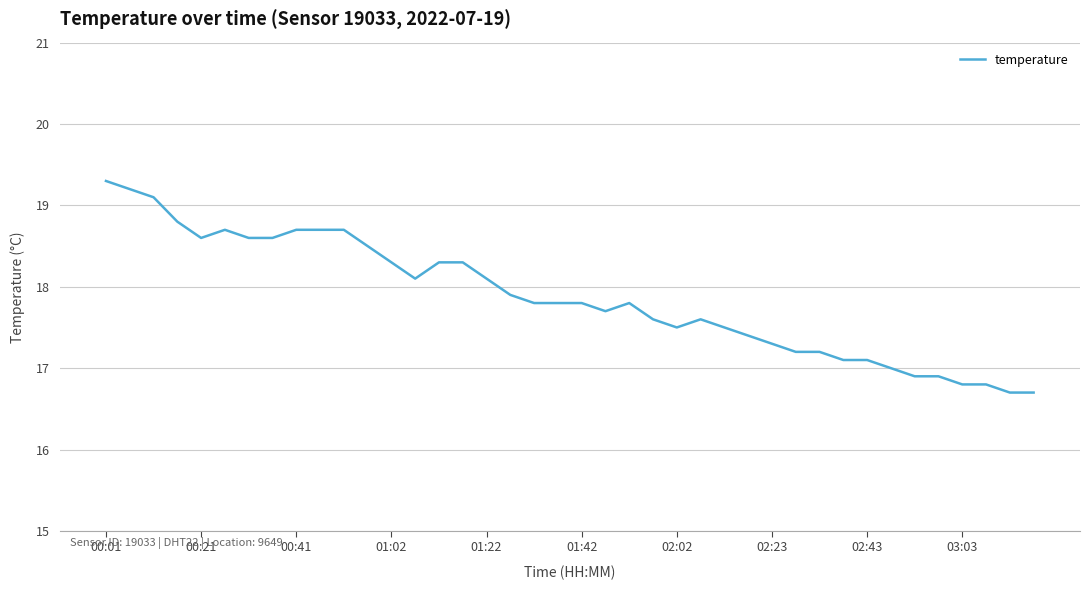

True or false: there are more than 0 points higher than both neighbors.

True